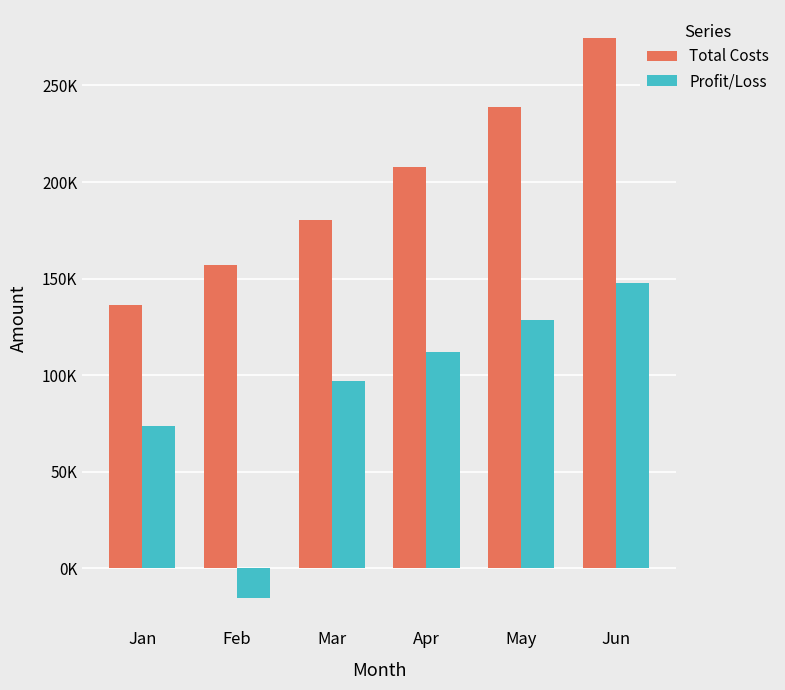

Where is Total Costs nearest to the value 205525?

Apr